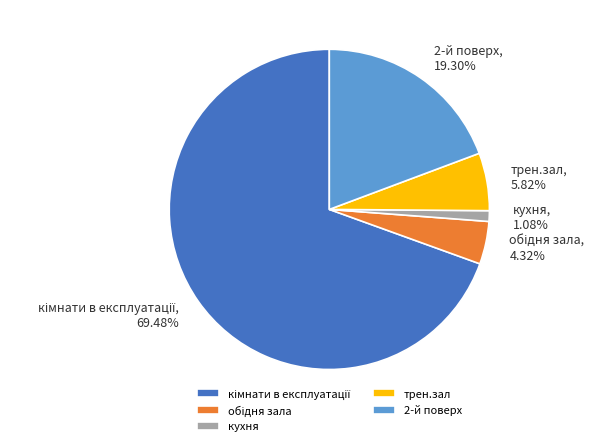

Which slice is the smallest?

кухня